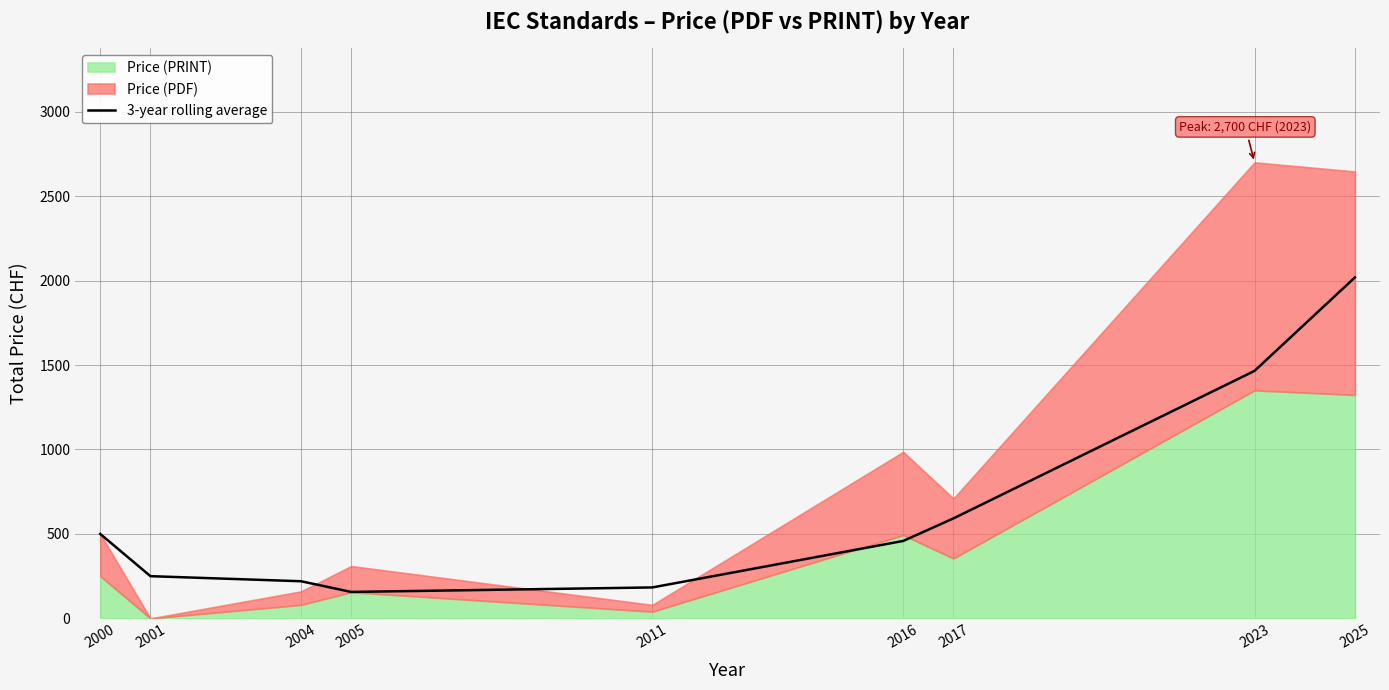

What is the average value?

649.4